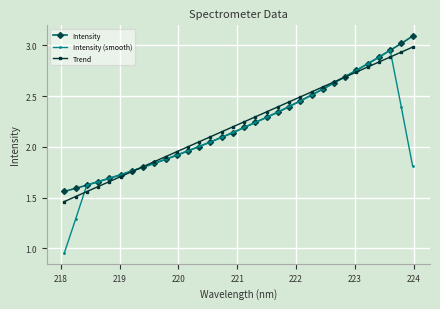

Count the number of data series in this chart.

3